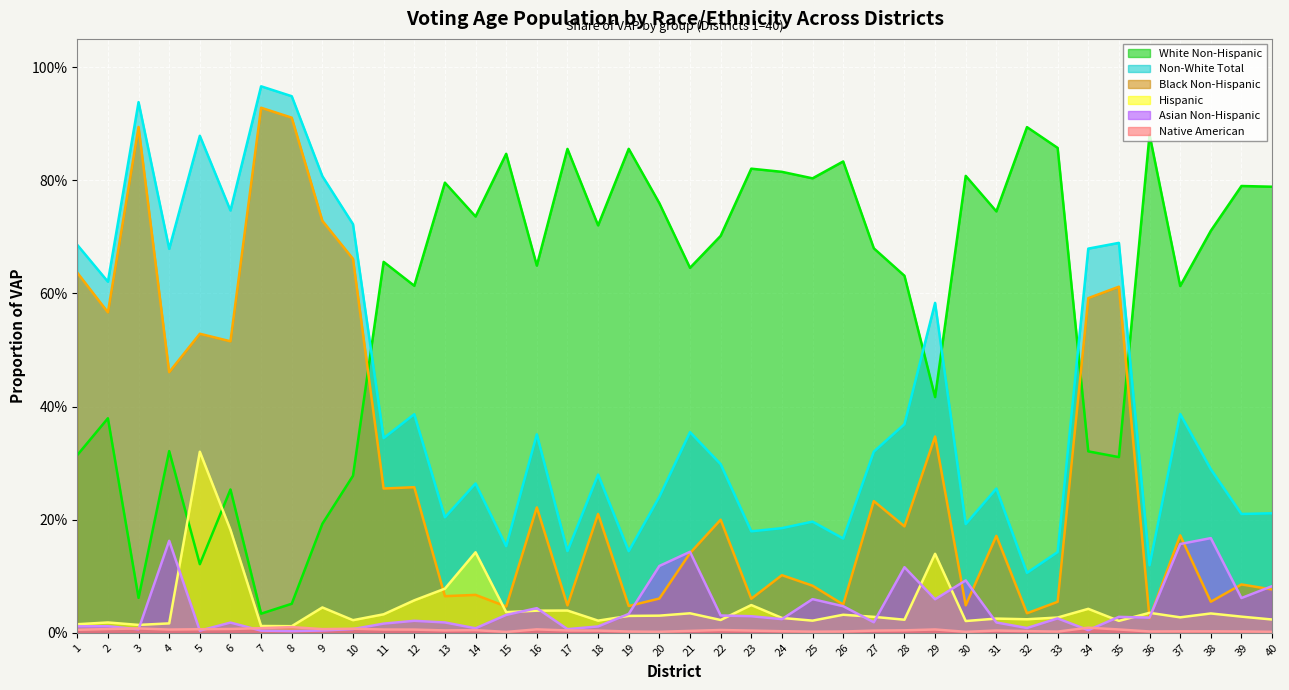

Does the chart display data point markers on the line(s)?

No